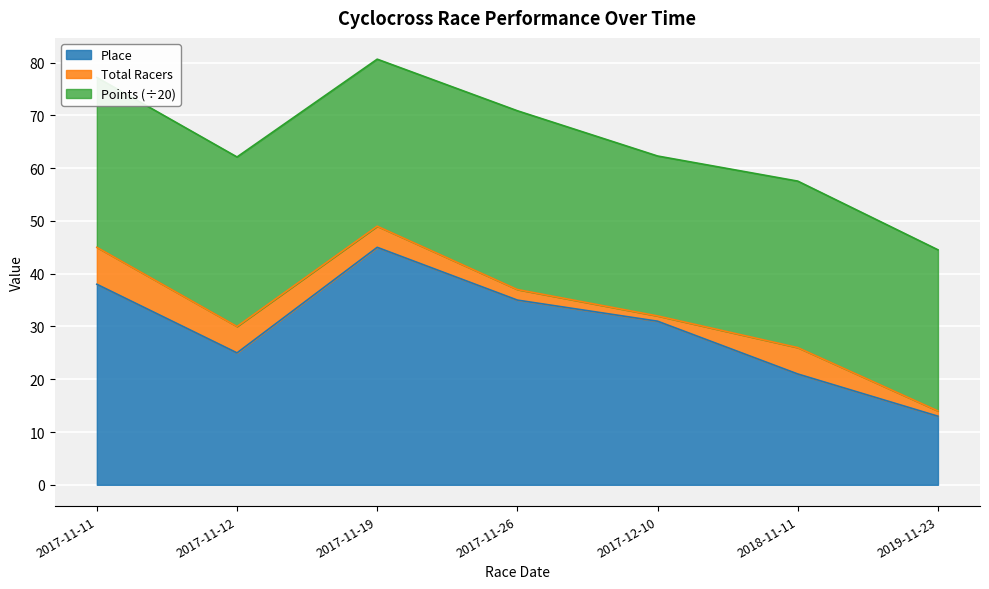

What is the maximum value for Place?

45.0